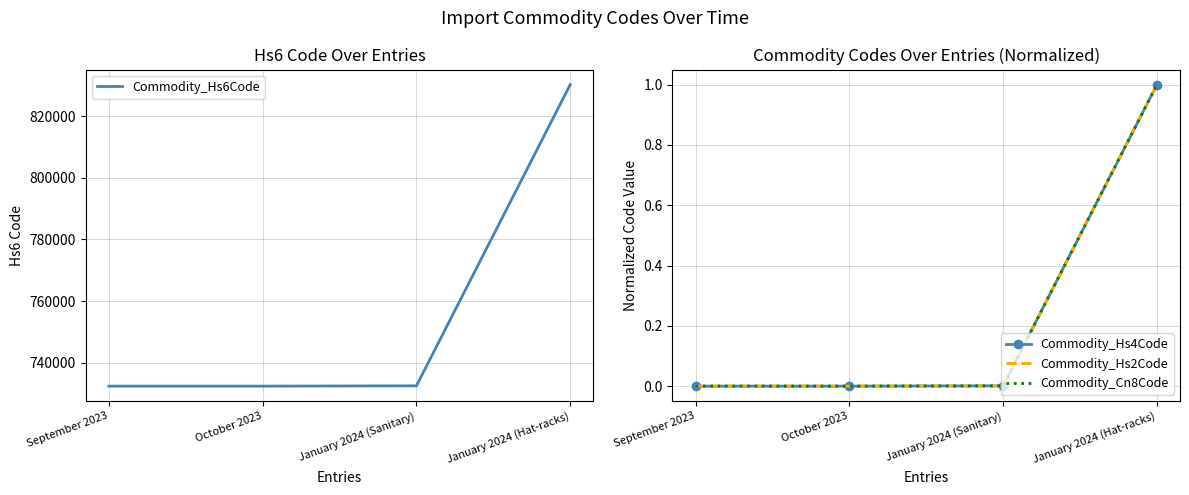

The Commodity_Hs6Code series shows 732393.0 at September 2023. True or false?

True